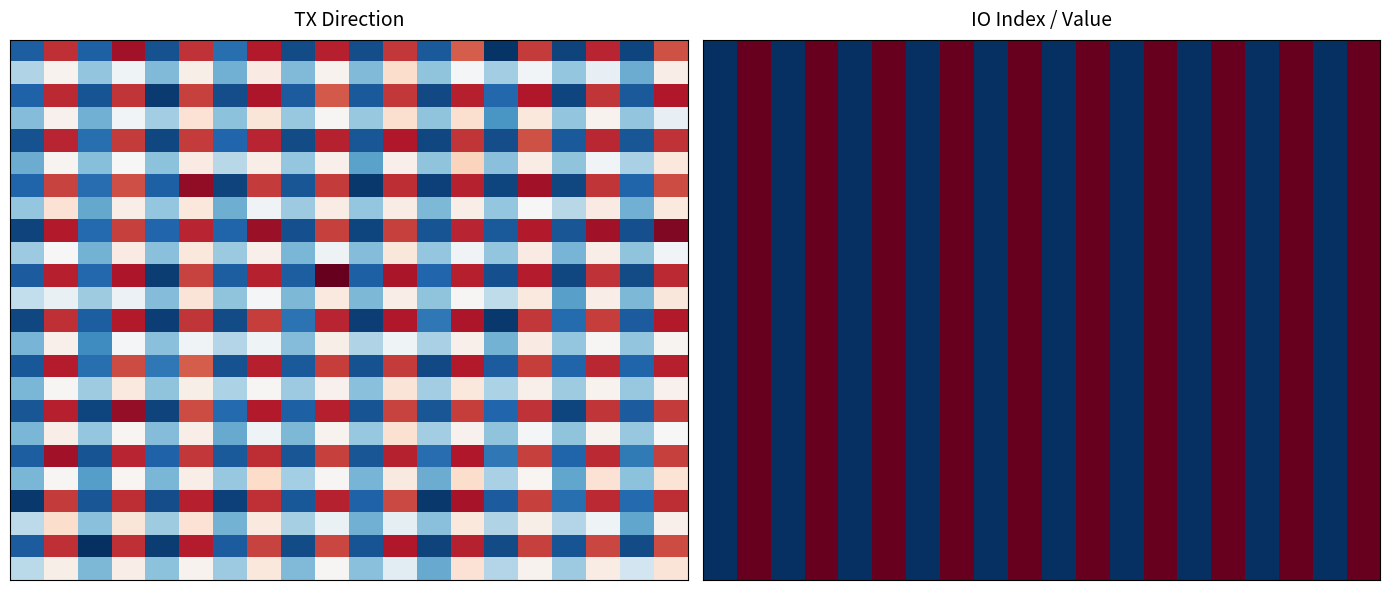

Between 6 and 17, which is larger?

17